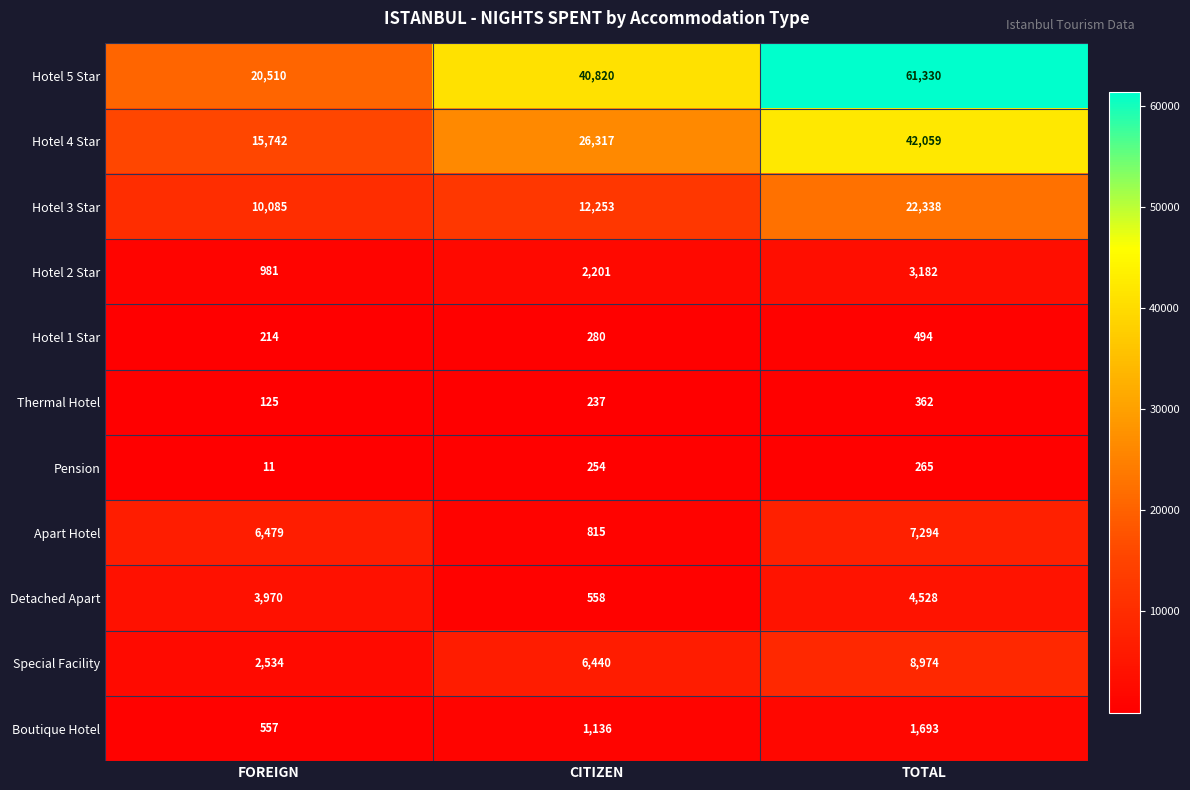

Count the Detached Apart values in the range 558 to 4528.

3